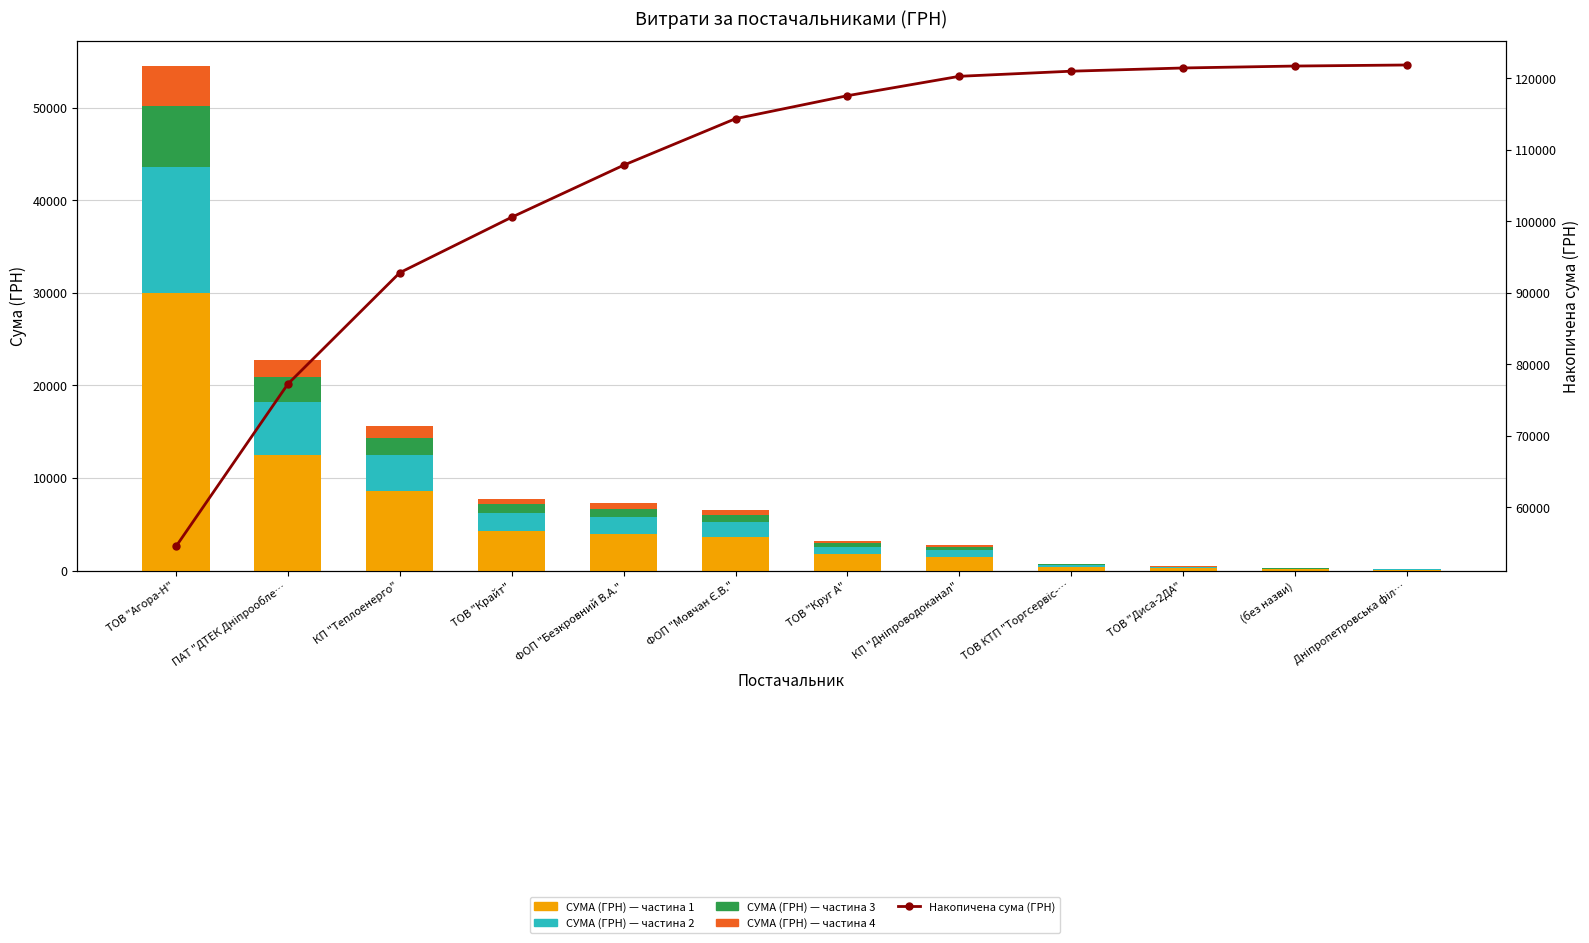

List the labels in order of СУМА (ГРН) — частина 4 value, smallest first.

Дніпропетровська філ…, (без назви), ТОВ "Диса-2ДА", ТОВ КТП "Торгсервіс-…, КП "Дніпроводоканал", ТОВ "Круг А", ФОП "Мовчан Є.В.", ФОП "Безкровний В.А.", ТОВ "Крайт", КП "Теплоенерго", ПАТ "ДТЕК Дніпрообле…, ТОВ "Агора-Н"